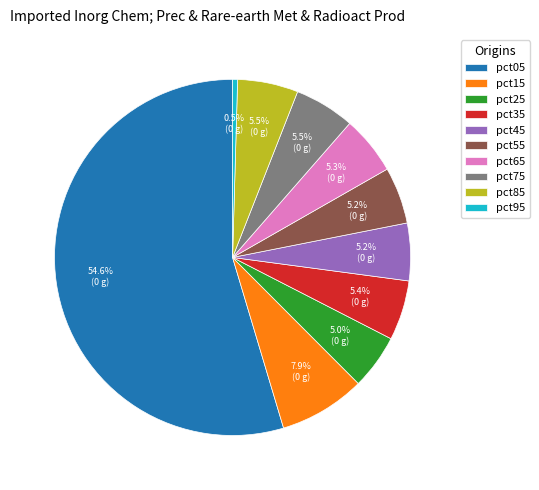

To the nearest percent, what is the difference between the pct55 and pct05 slice percentages?

49%